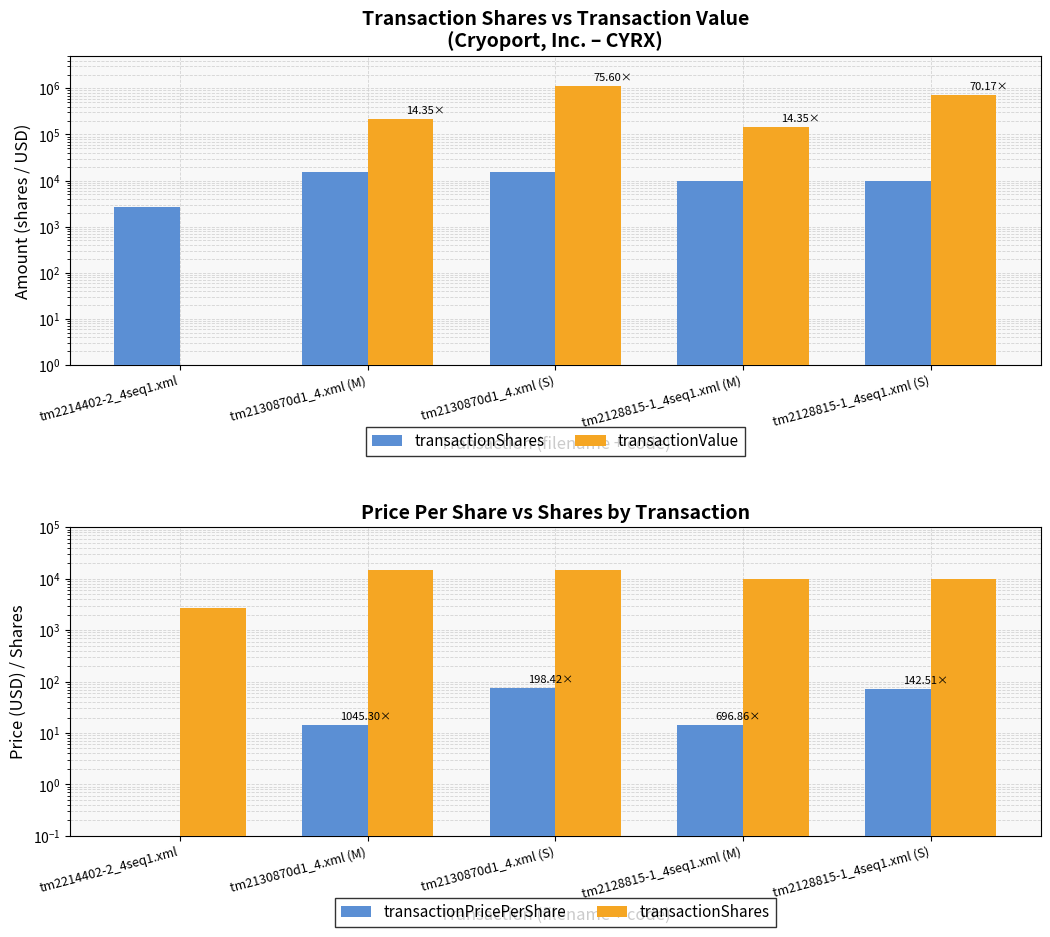

Reading left to right, what are all the values shown in this chart?

transactionShares: 2708.0	15000.0	15000.0	10000.0	10000.0
transactionValue: 0.0	215250.0	1133981.0	143500.0	701722.0
transactionPricePerShare: 0.0	14.3	75.6	14.3	70.2